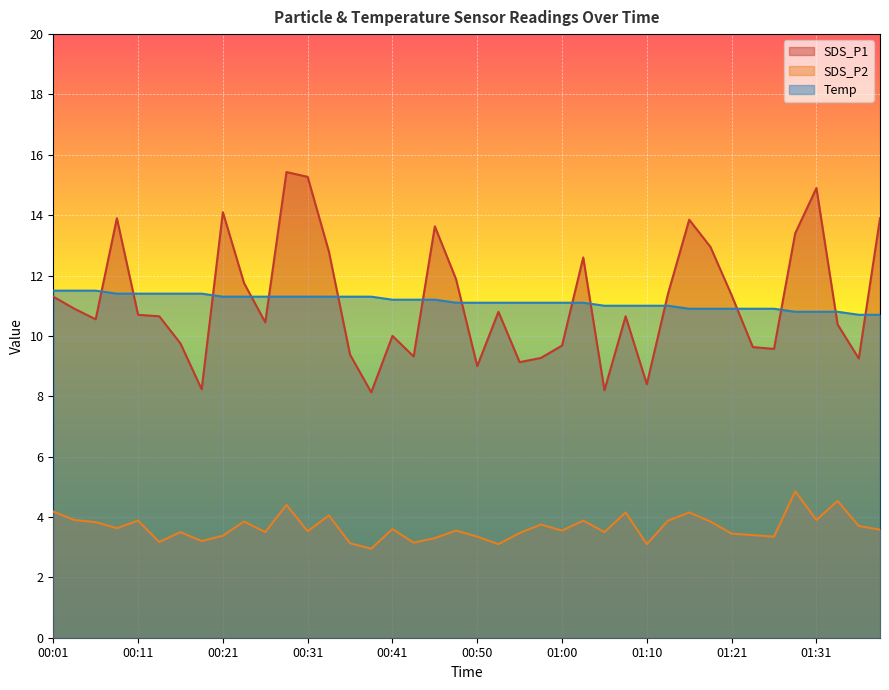

What is the value of the SDS_P2 point at the 22nd from the left?

3.1